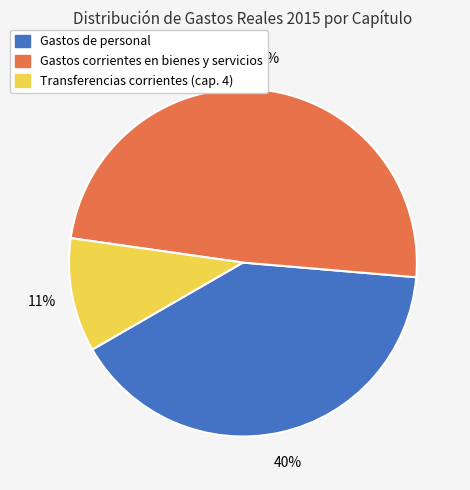

True or false: Transferencias corrientes (cap. 4) accounts for 11% of the total.

True